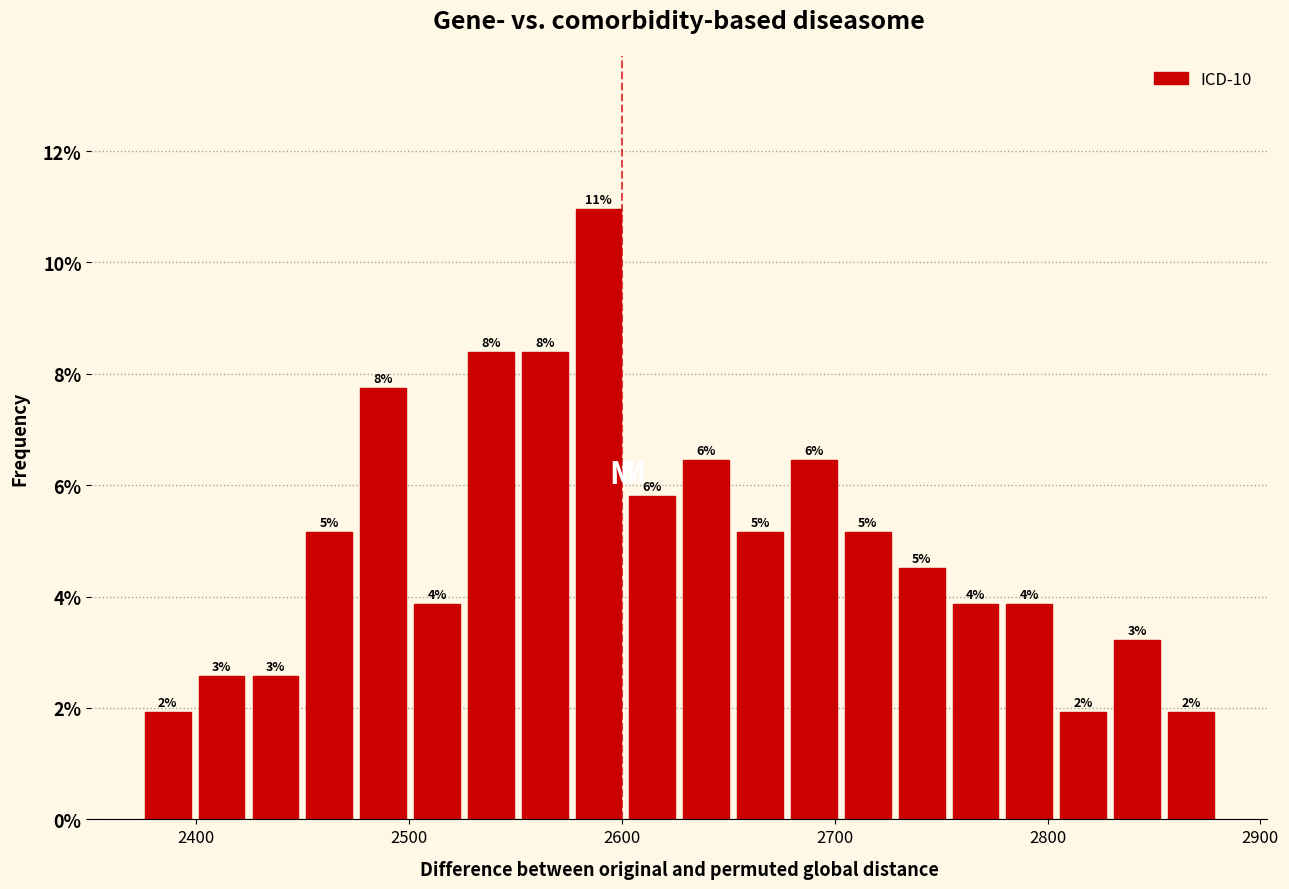

Around what value on the x-axis is the tallest bar? Give the approximate position of its centre, as read against the axis.

2590